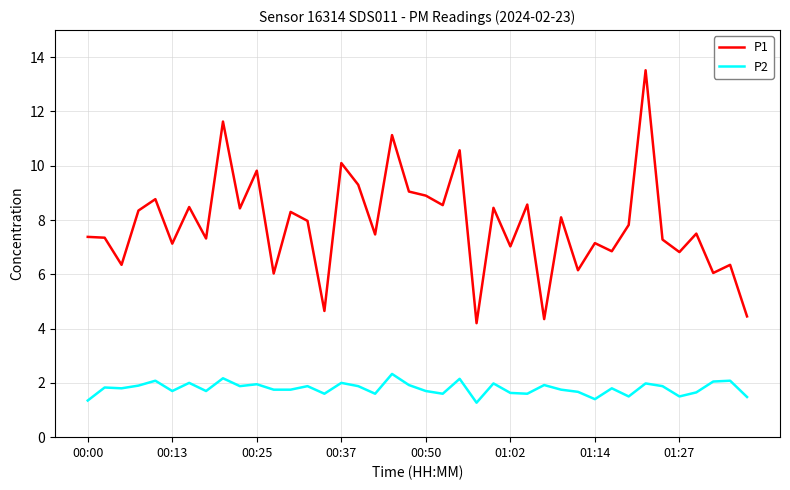

True or false: P2 and P1 cross at least once.

False